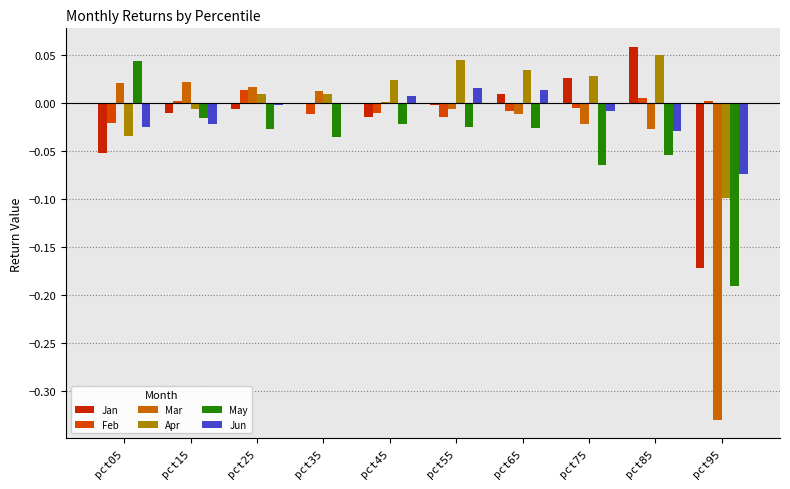

Count the number of data series in this chart.

6